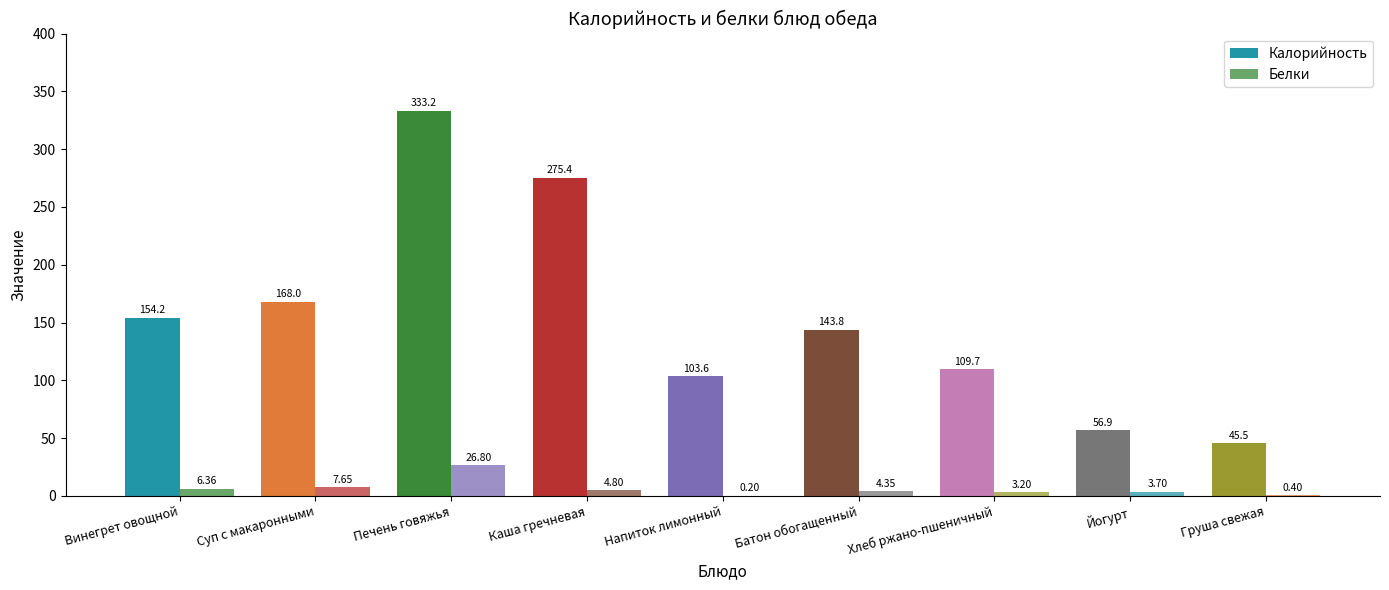

How many data points does each series have?

9